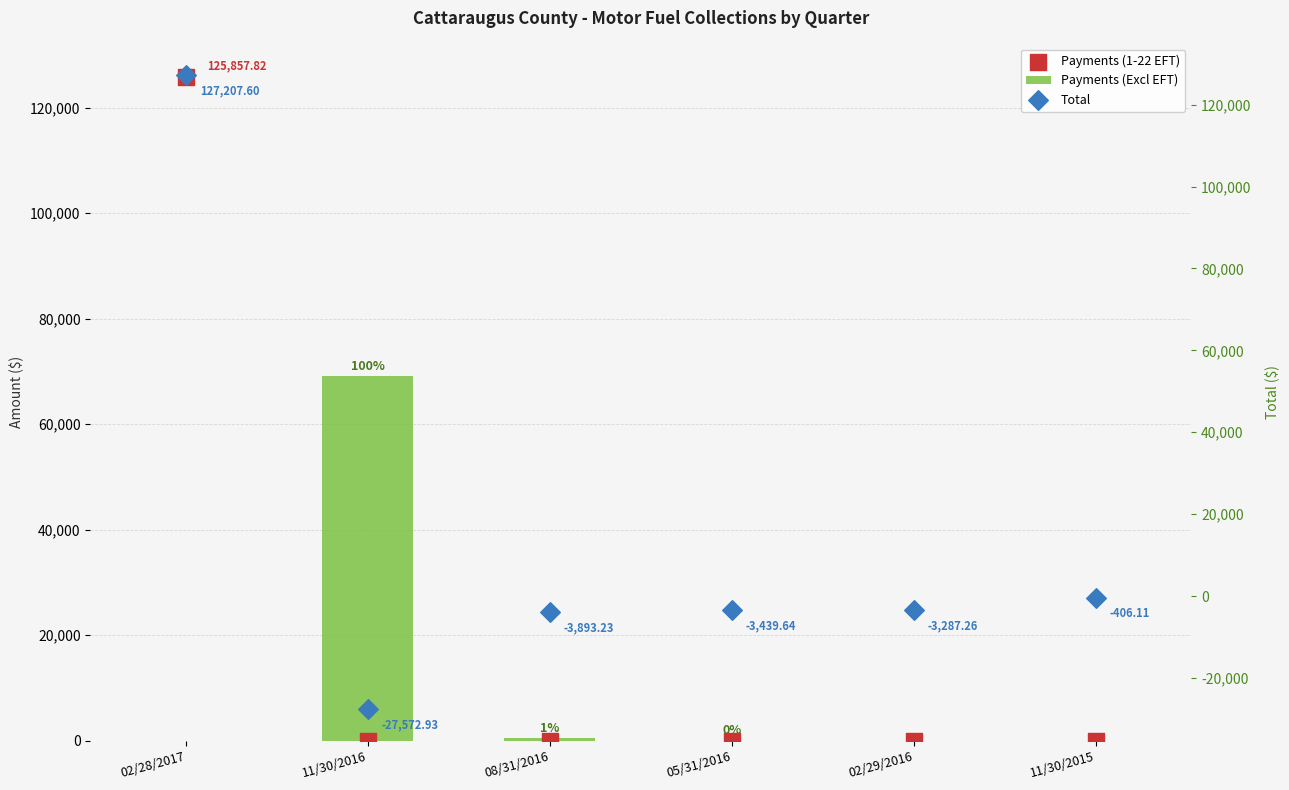

At which category is the sum across all series the highest?

02/28/2017